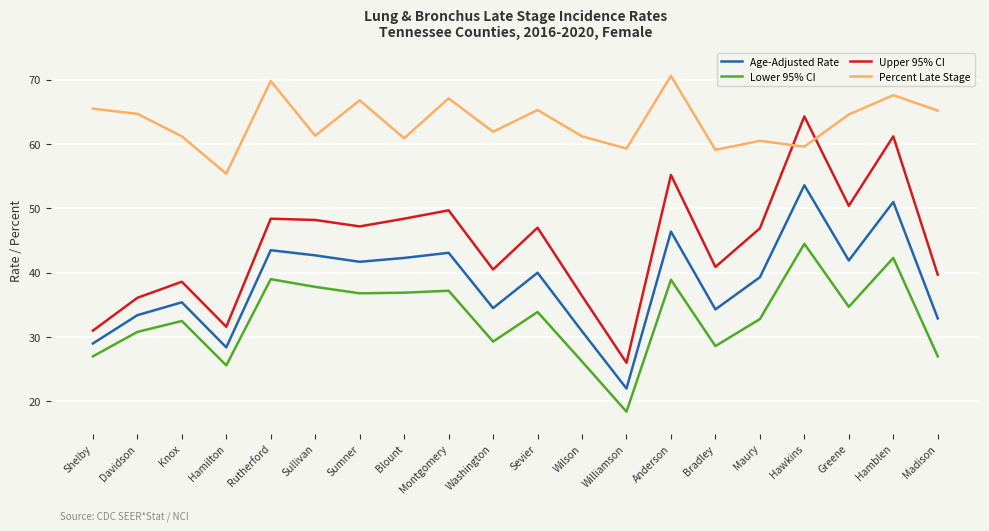

Which series has the widest spread of values?

Upper 95% CI